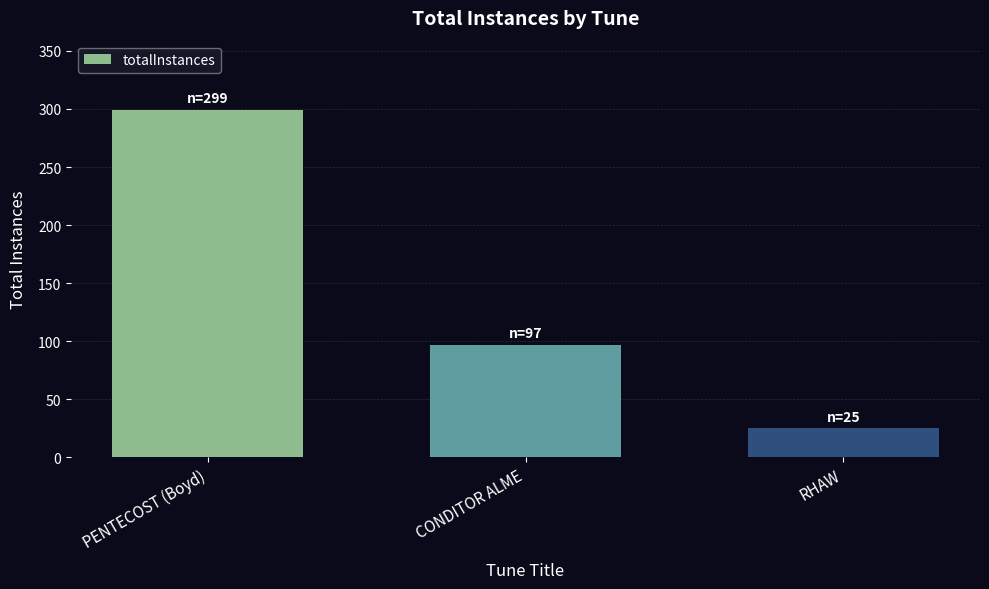

True or false: the data shows 25 at RHAW.

True